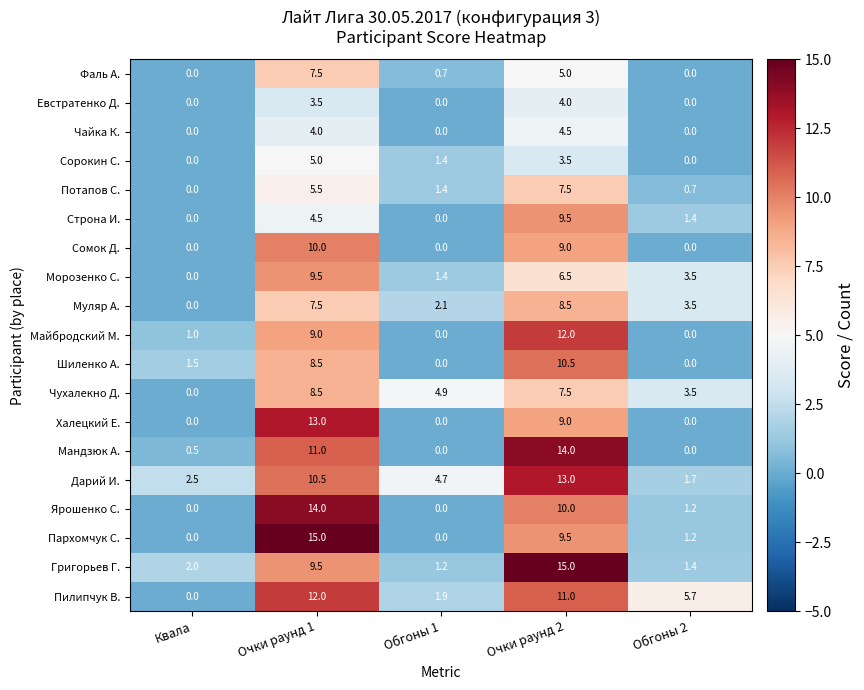

What is the highest value of the Чайка К. series?

4.5